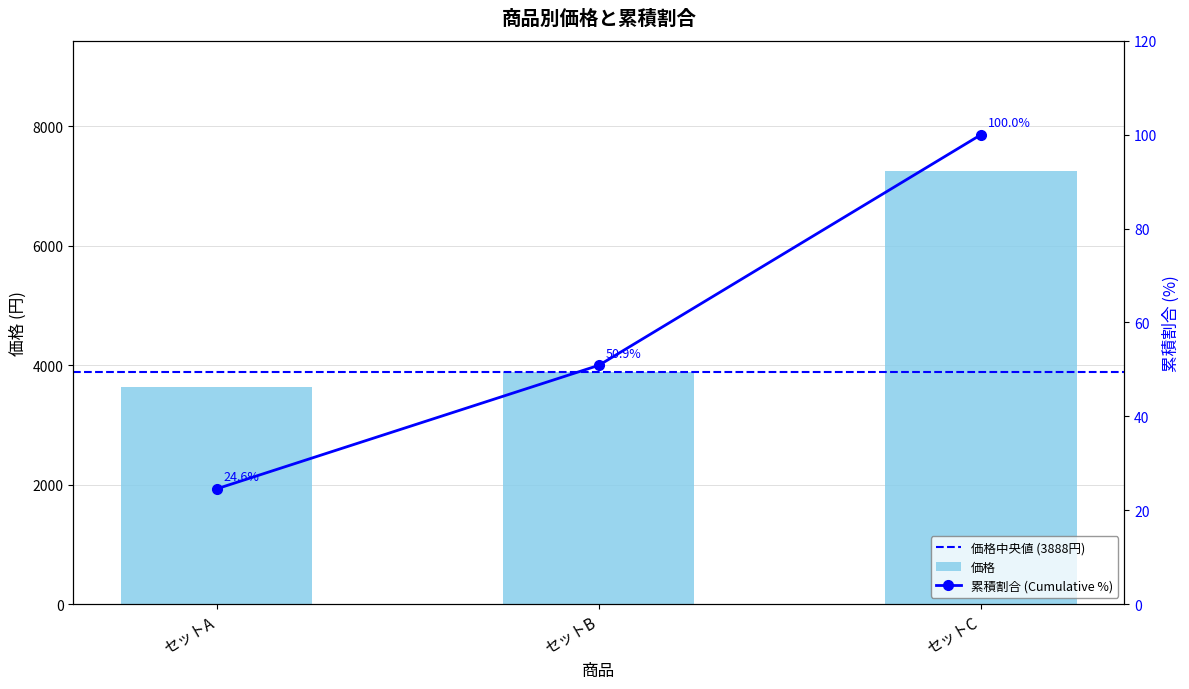

What position from the right is セットC: Far Yeast/KAGUAアソート12本セット?

1